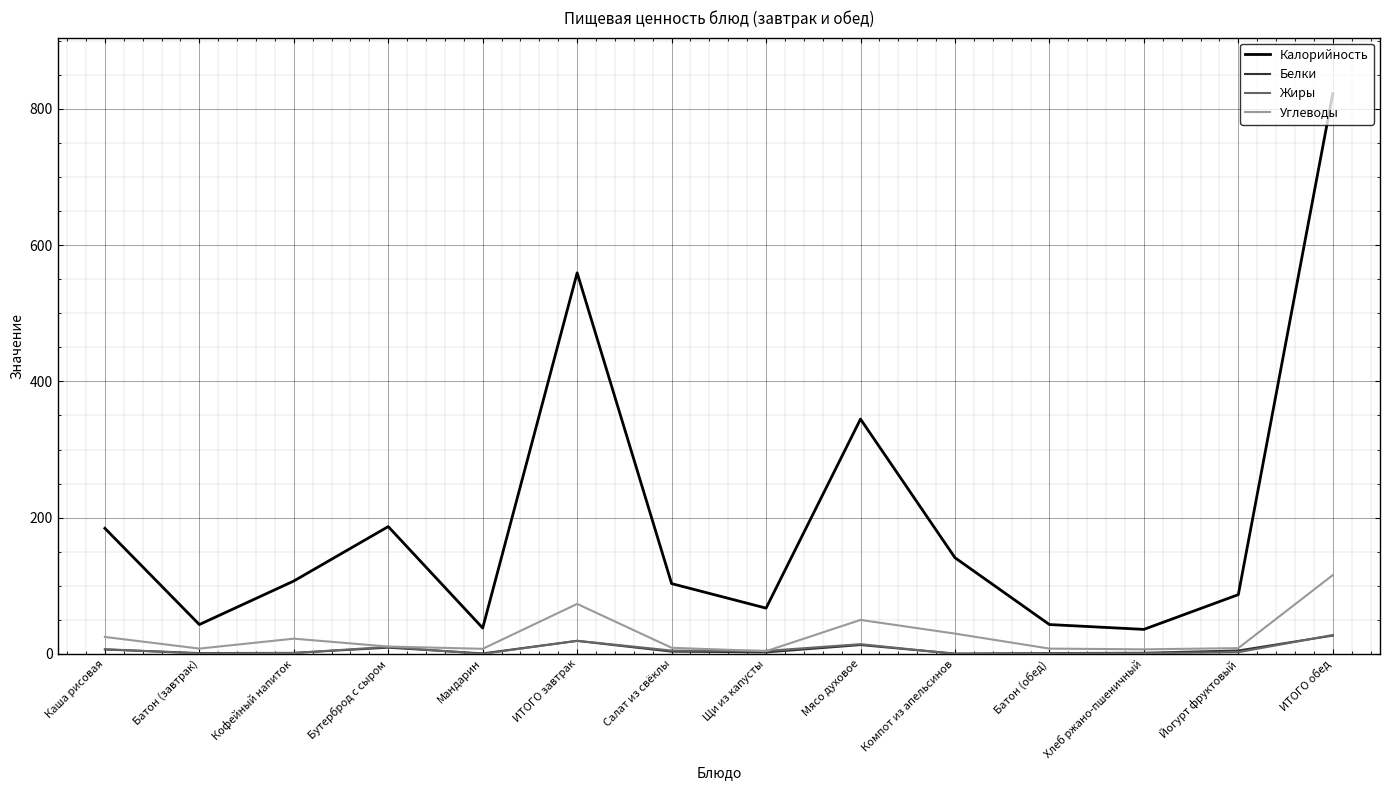

What is the maximum value shown in the chart?

822.4